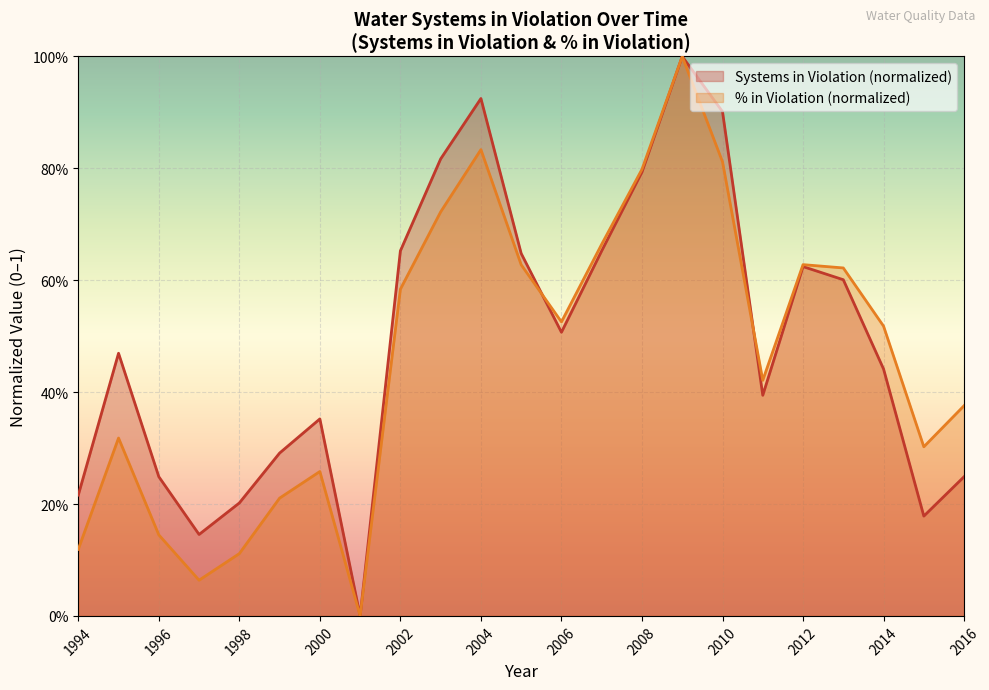

What is the highest value of the Systems in Violation series?

1.0